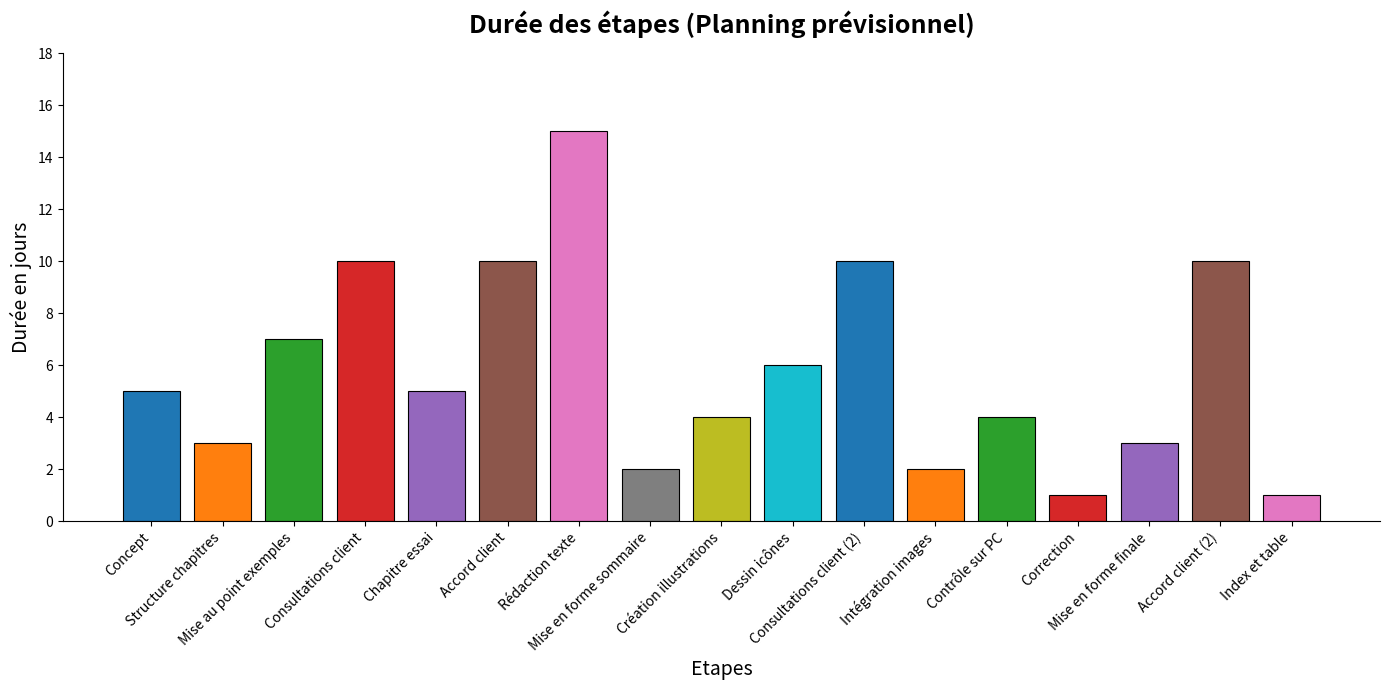

What is the maximum value shown in the chart?

15